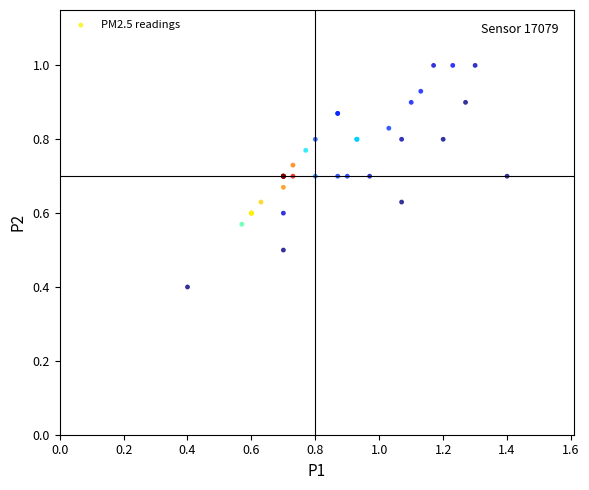

What Y value in the scatter plot is closest to 0?

0.4